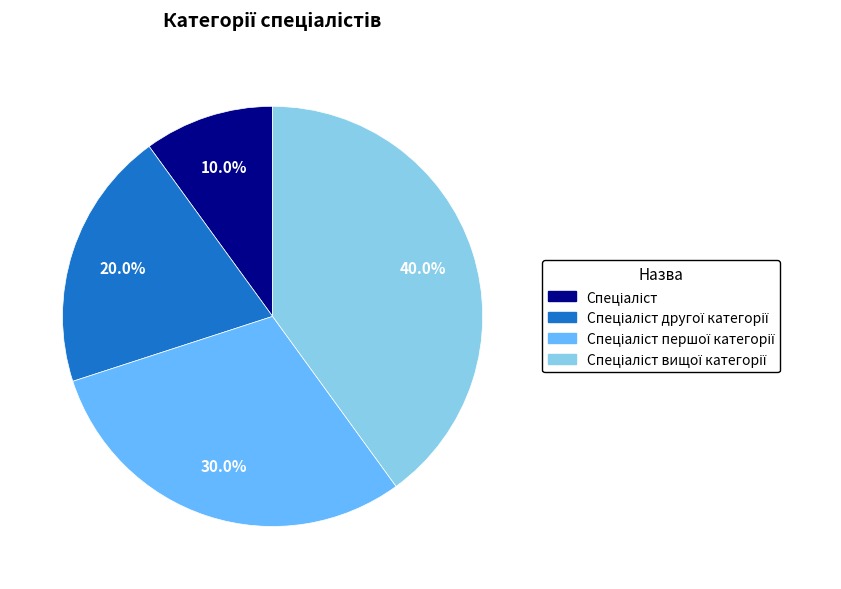

Does any single category account for the majority?

No